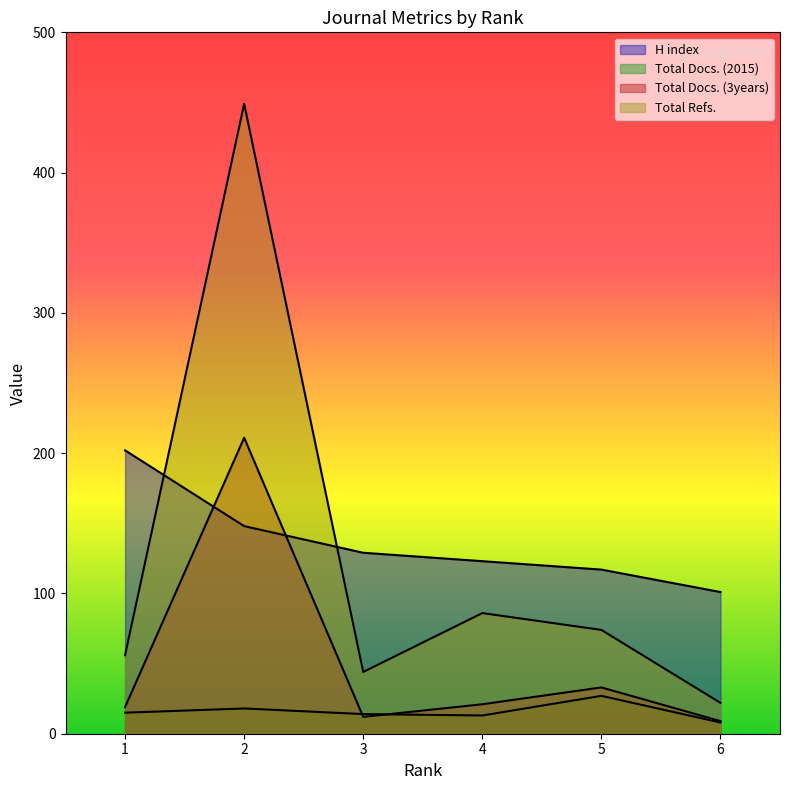

What is the minimum value for Total Docs. (2015)?

8